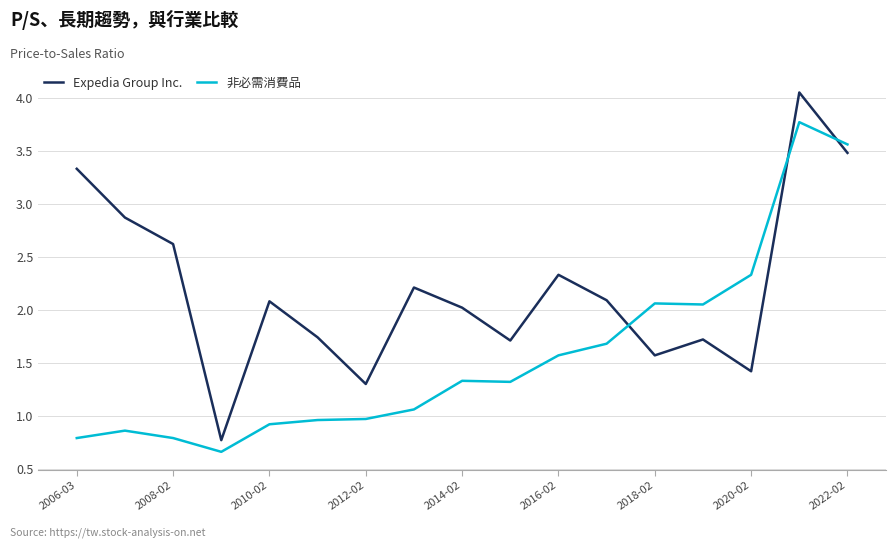

What is the difference between the maximum and minimum values in the 非必需消費品 series?

3.1